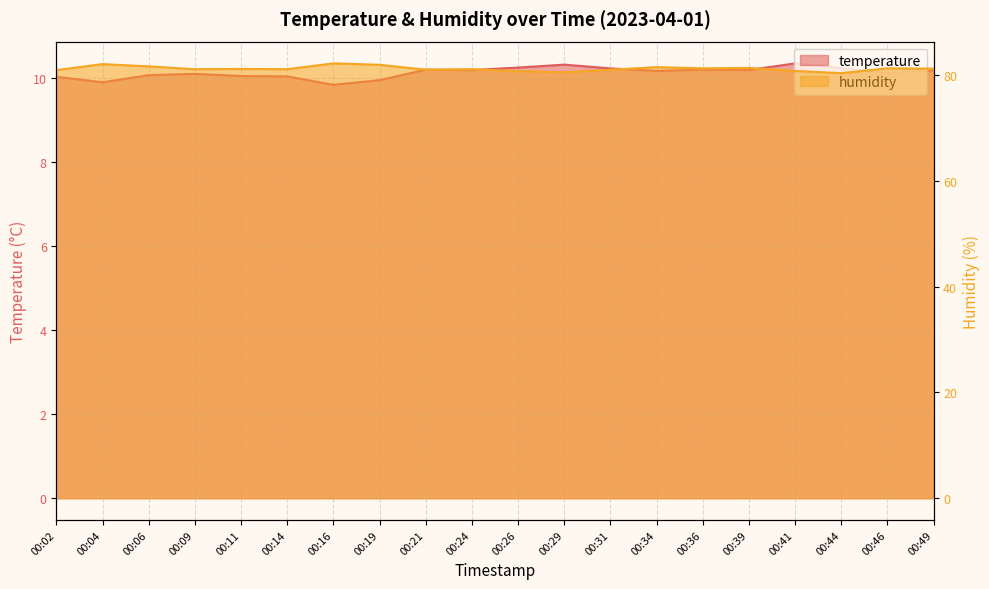

What is the value of the humidity point at the 13th from the left?

81.0